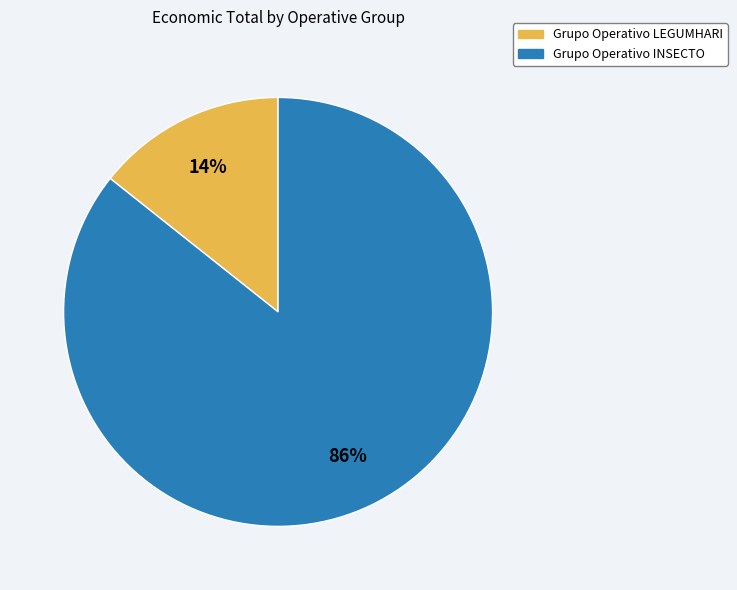

To the nearest percent, what is the average slice percentage?

50%